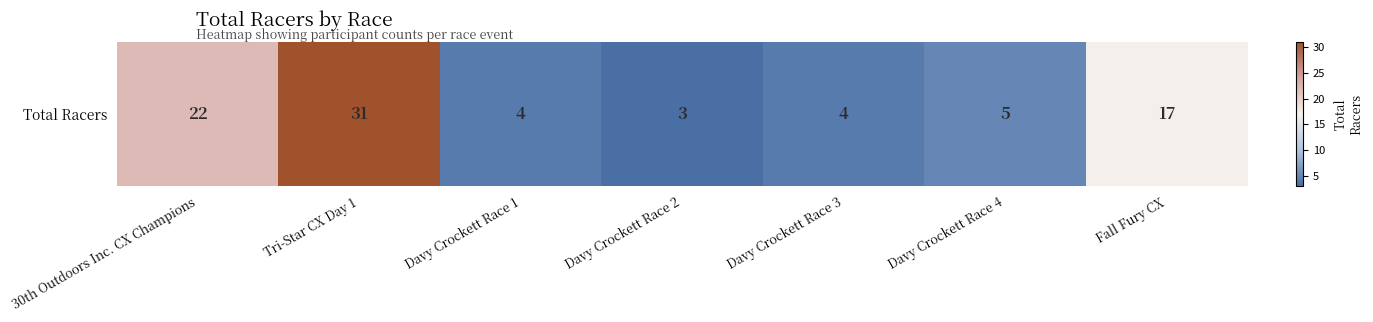

What is the smallest value displayed?

3